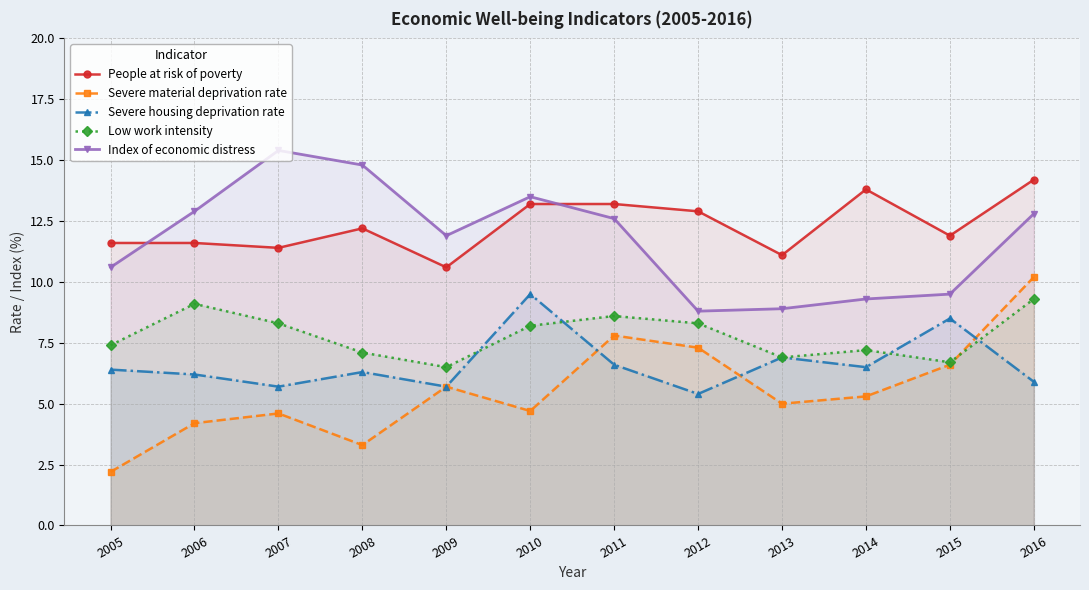

Where does the Index of economic distress series first go above 12?

2006